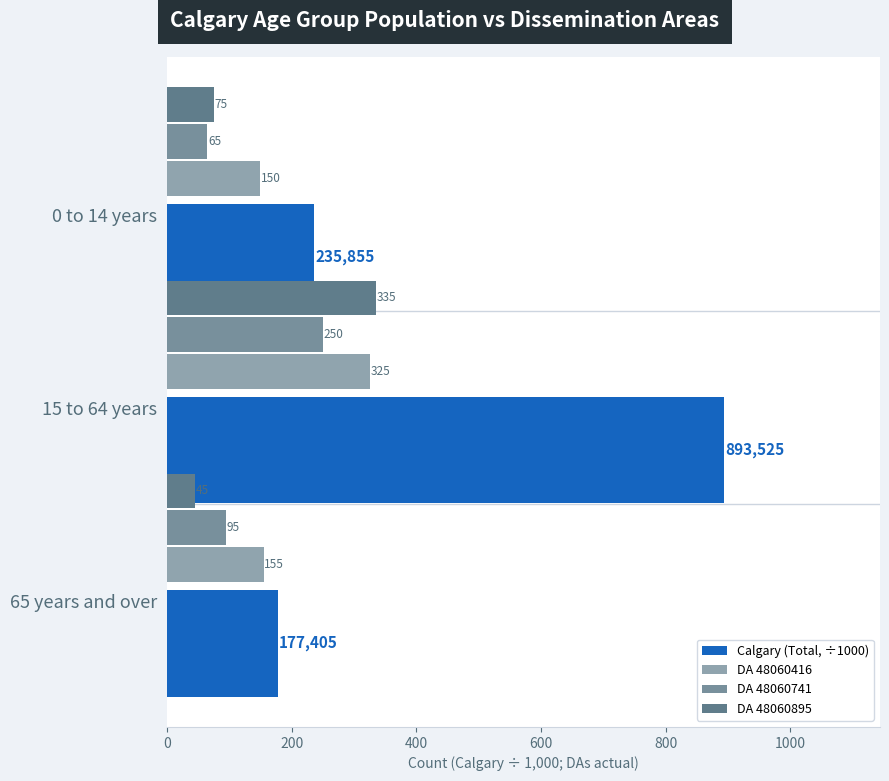

How many bars are there in total?

12